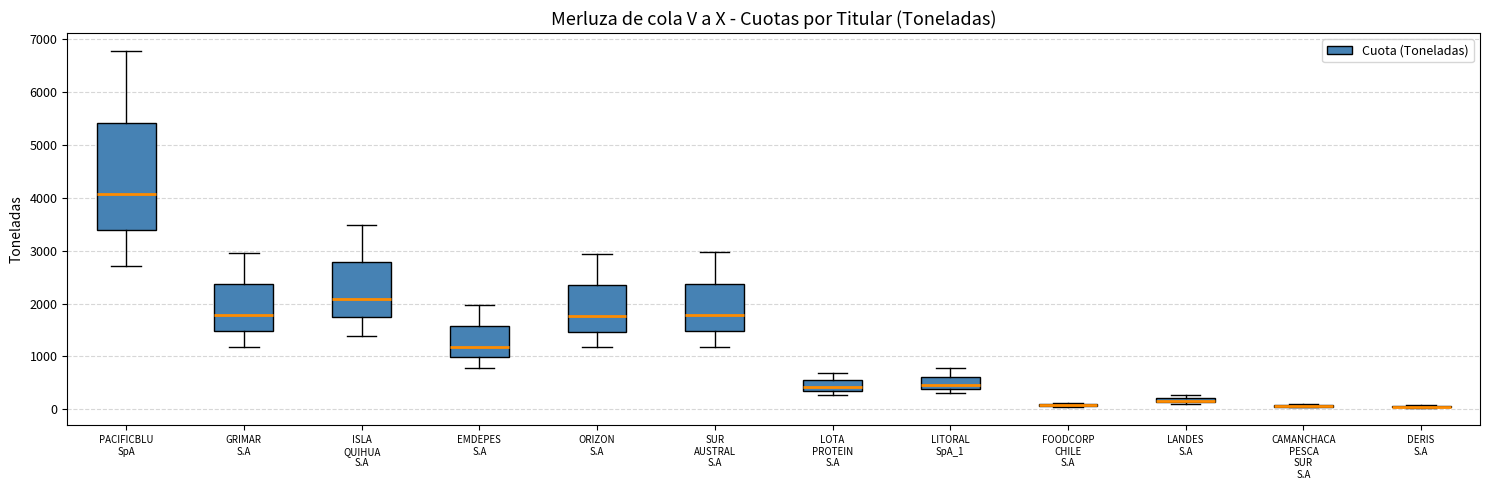

Comparing the boxes themselves (not the whiskers), which one is the tallest?

PACIFICBLU SpA